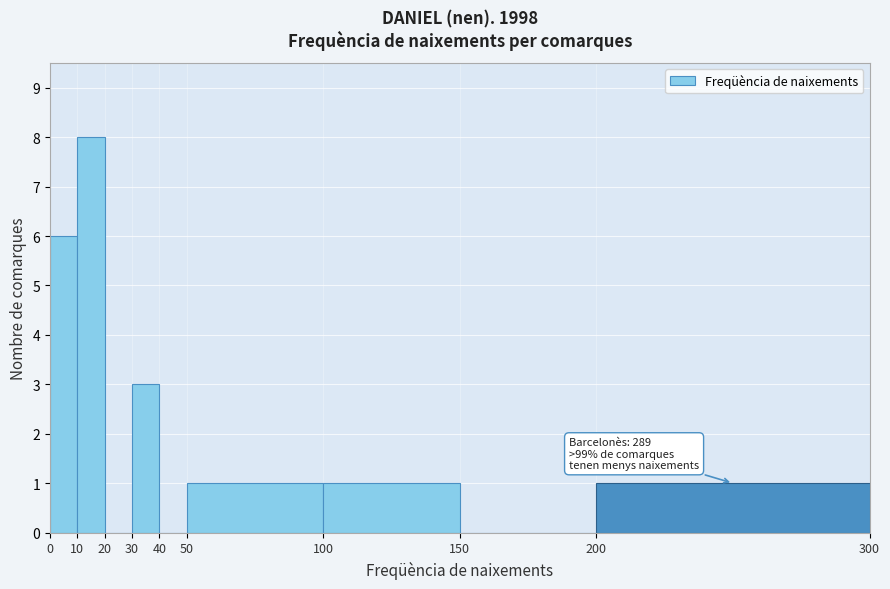

Over which range of the x-axis is the bar tallest?

10 to 20